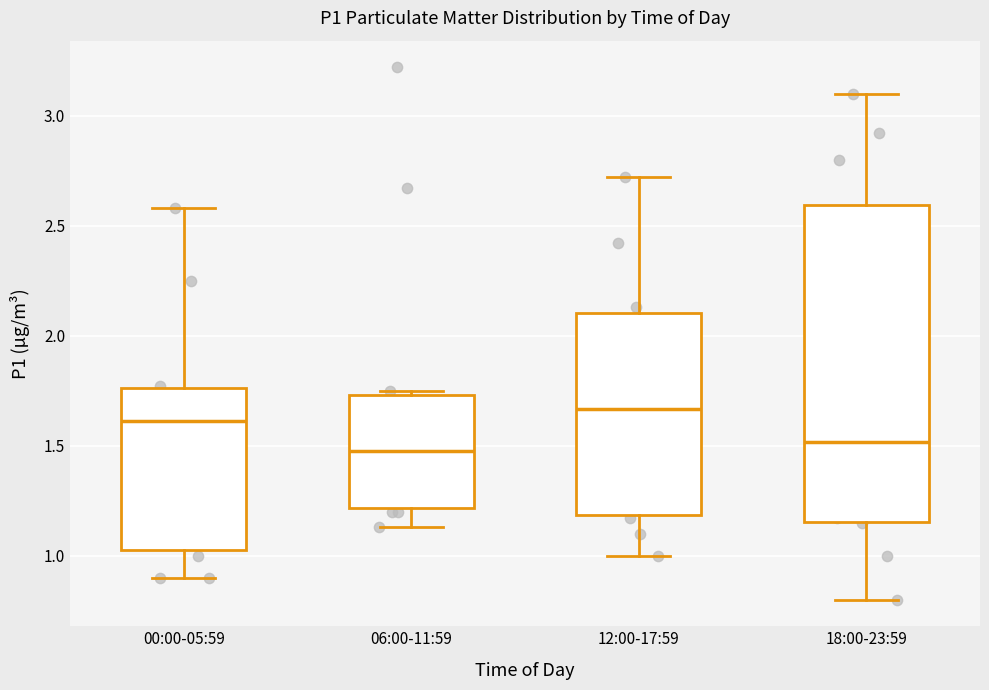

Comparing the boxes themselves (not the whiskers), which one is the tallest?

18:00-23:59